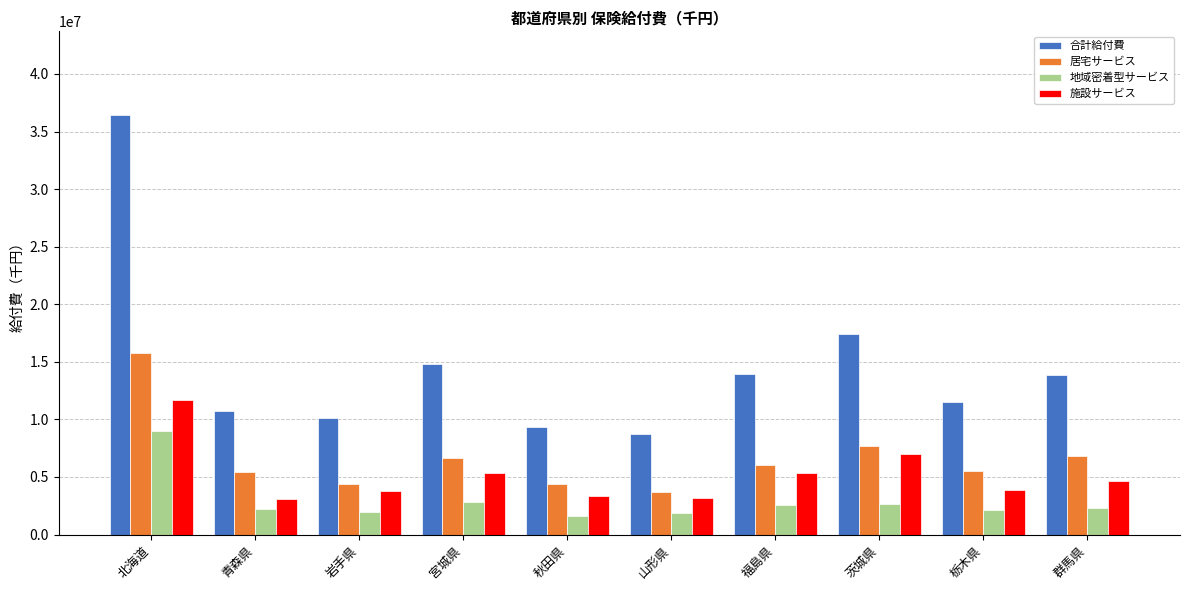

What is the greatest value displayed?

36418958.2